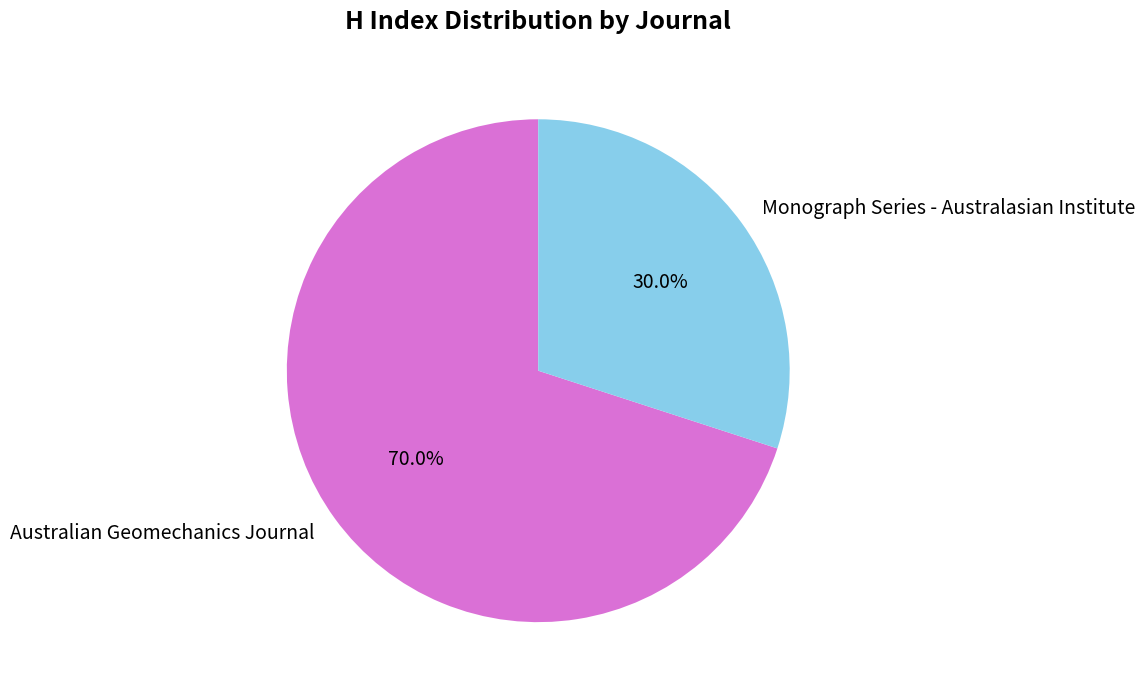

What portion of the pie excludes Australian Geomechanics Journal?

30.0%